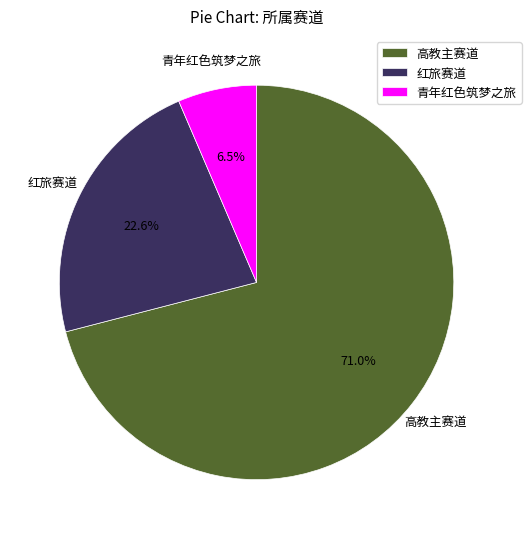

To the nearest percent, what is the difference between the 高教主赛道 and 红旅赛道 slice percentages?

48%